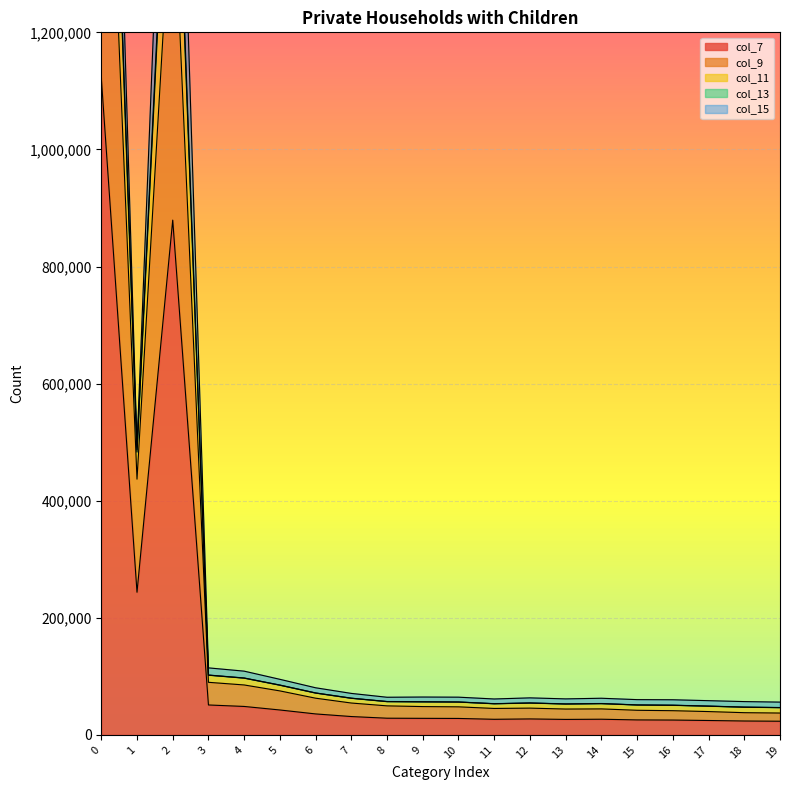

The col_13 series shows 2245702 at 0. True or false?

True